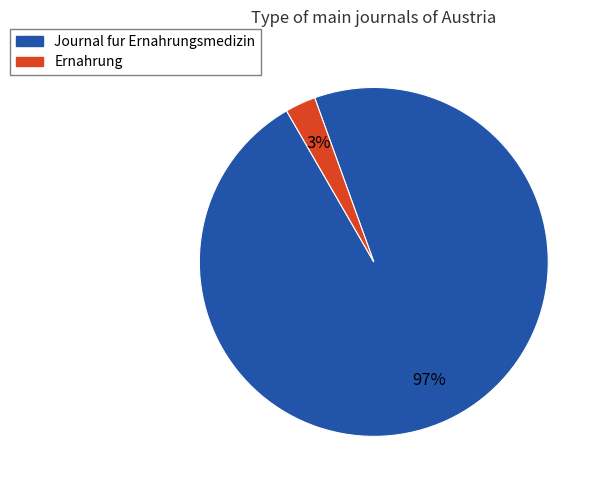

To the nearest percent, what portion does Journal fur Ernahrungsmedizin represent?

97%